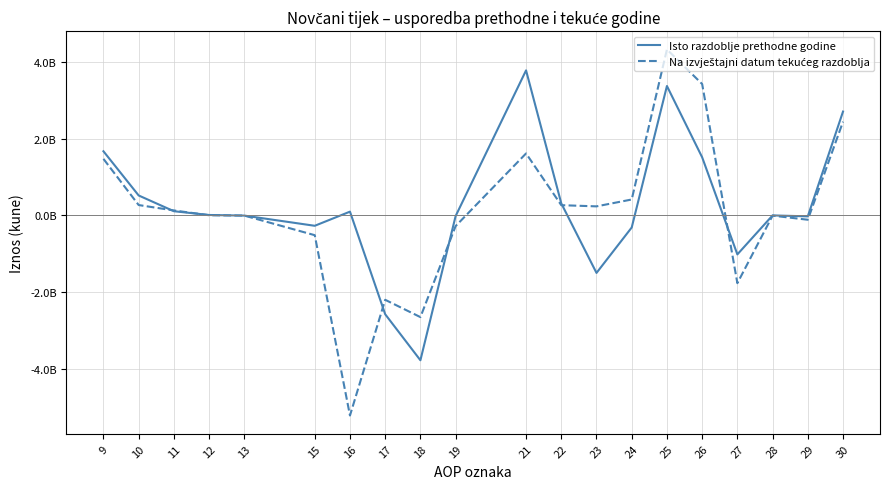

Does the chart have visible grid lines?

Yes